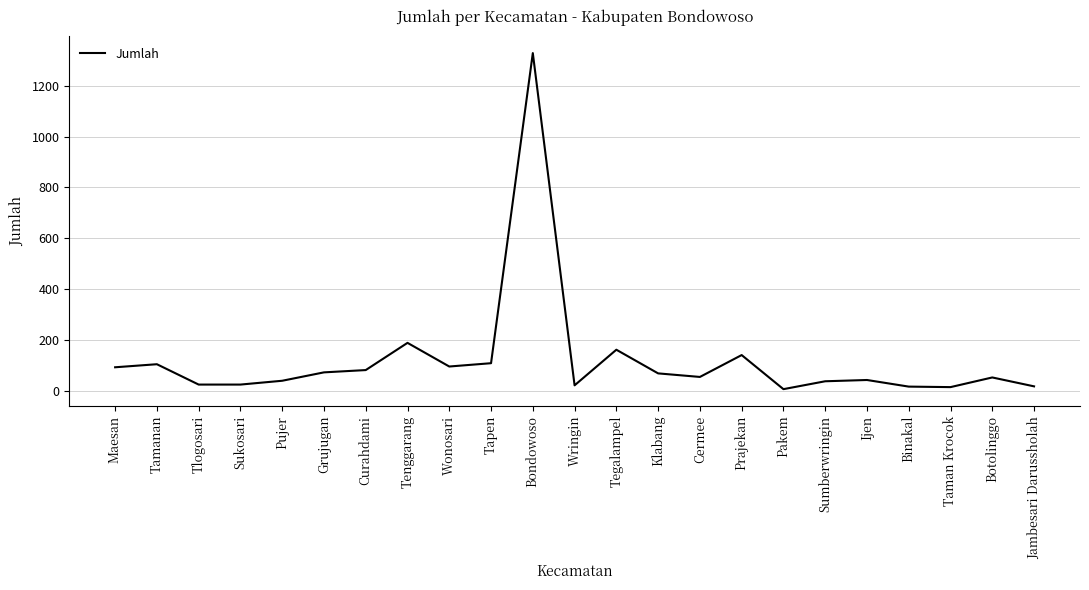

What position from the right is Tamanan?

22